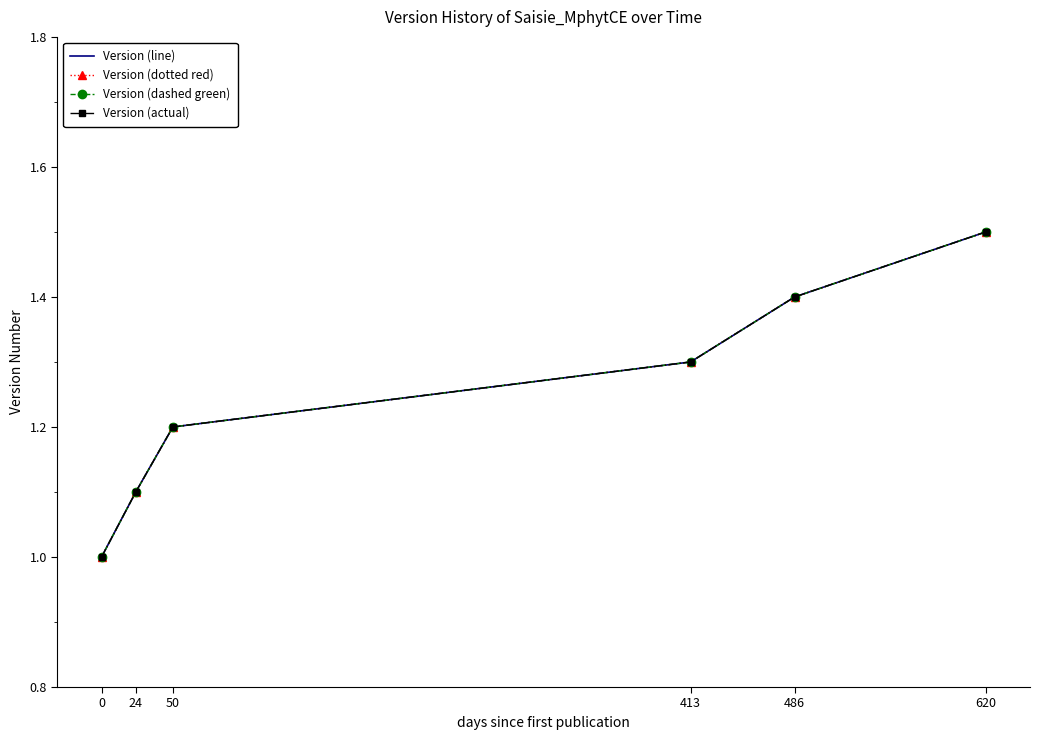

What is the value of the Version (dashed green) point at the 6th from the left?

1.5